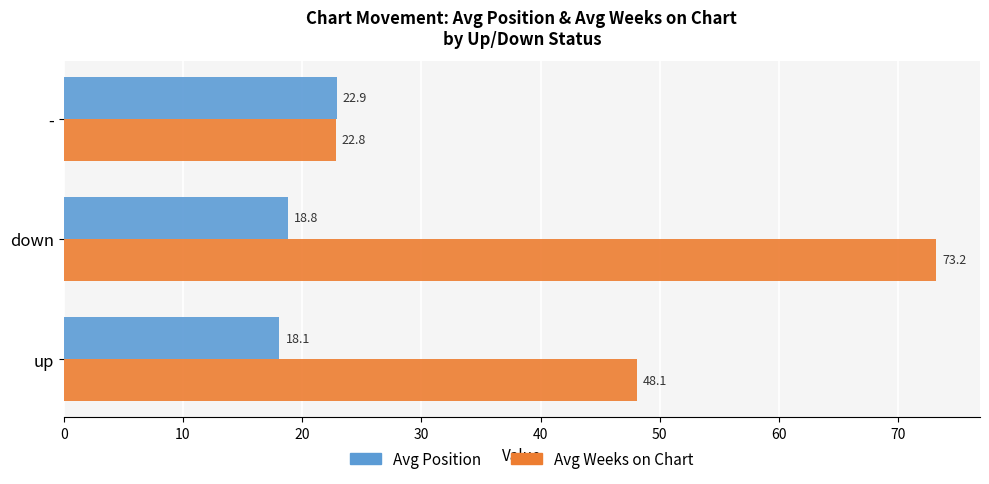

What are all the series names shown in the legend?

Avg Position, Avg Weeks on Chart